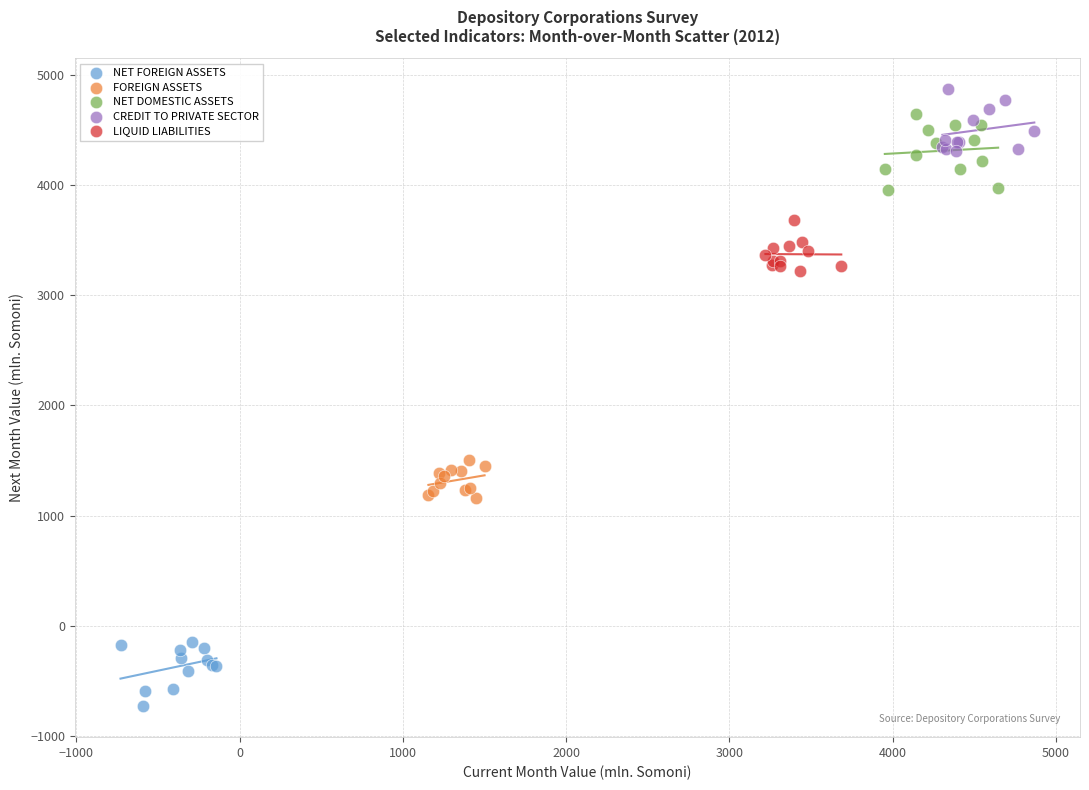

Which series contains the lowest Y value?

NET FOREIGN ASSETS